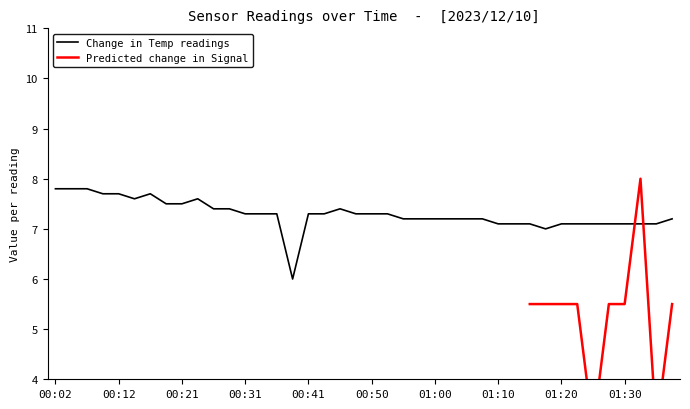

Does the chart display data point markers on the line(s)?

No